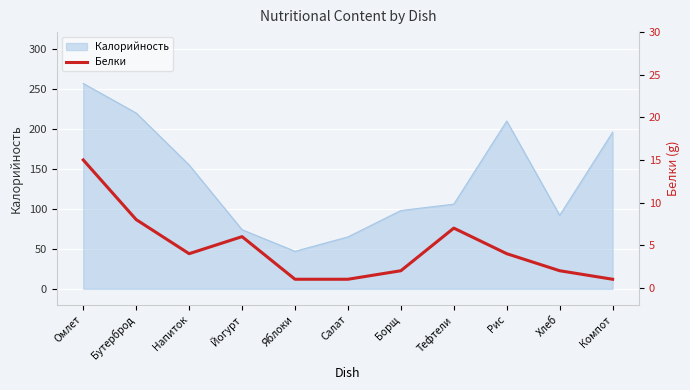

What value does the Калорийность series have at Рис?

210